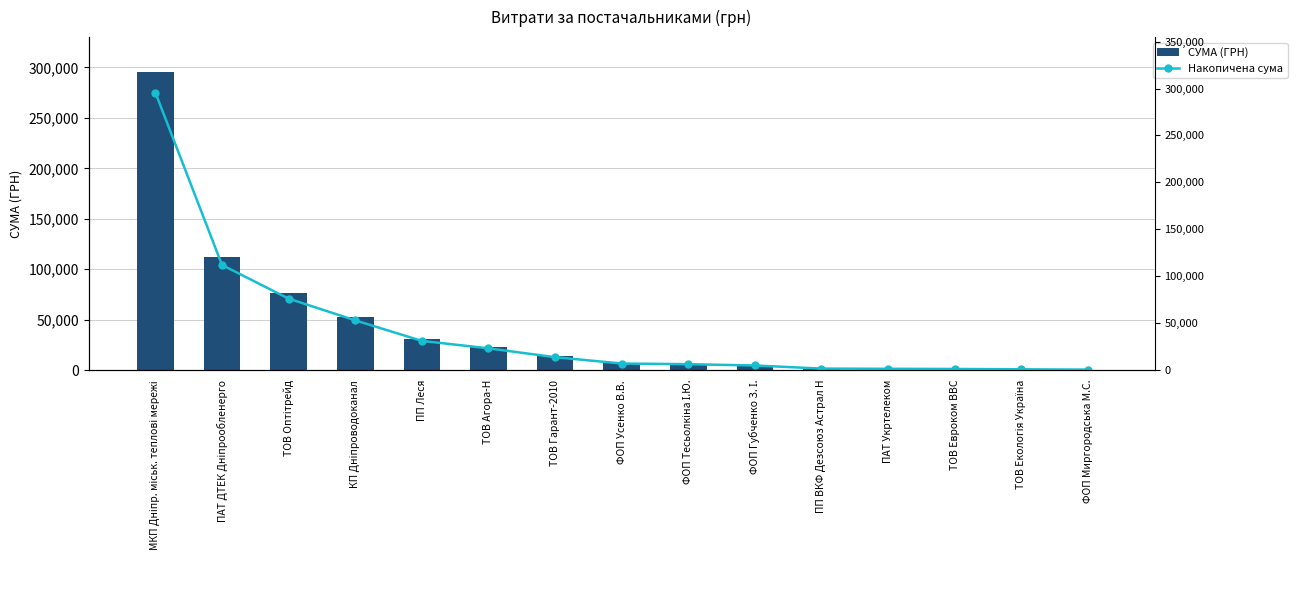

Which series has the largest total across all categories?

СУМА (ГРН)